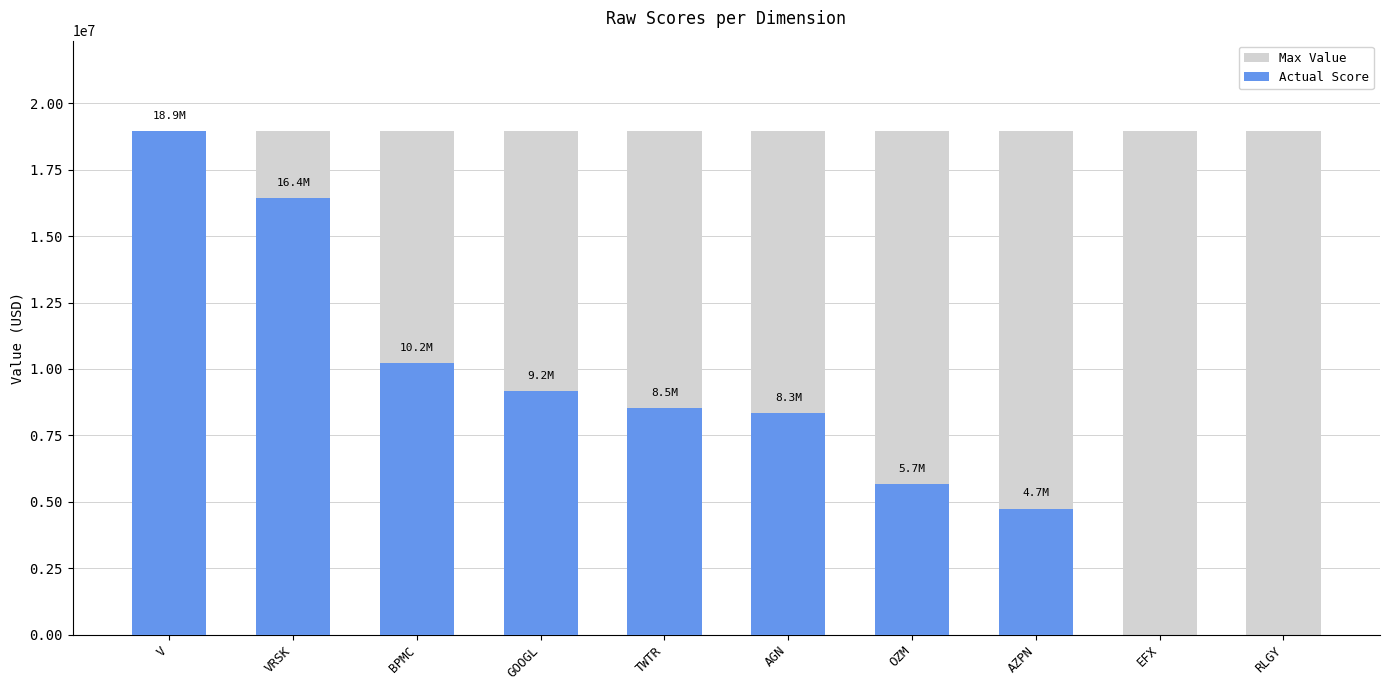

At which category is the sum across all series the highest?

V